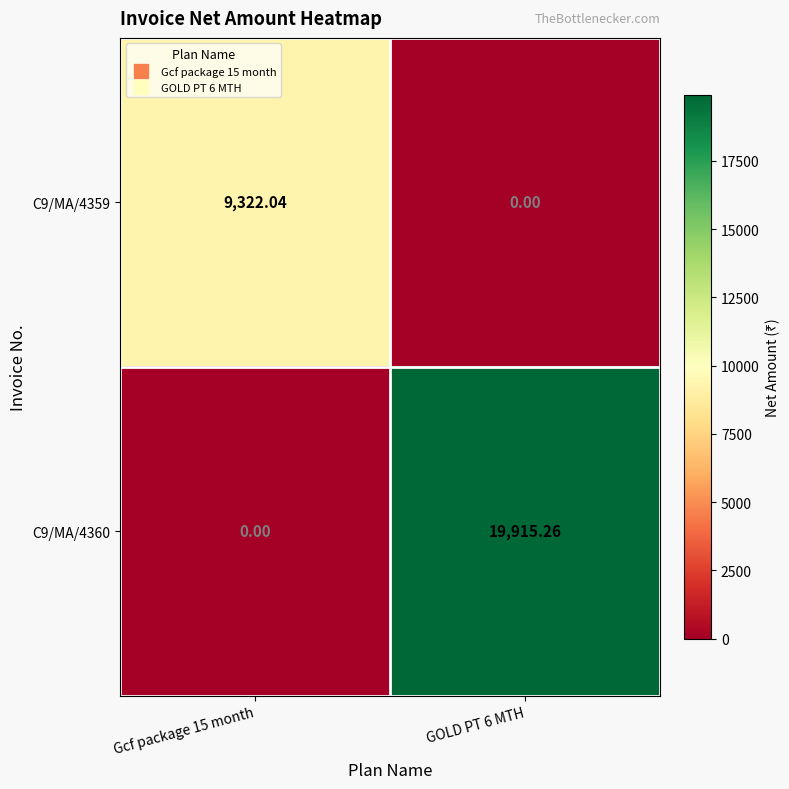

Is the value of C9/MA/4359 at Gcf package 15 month greater than the value of C9/MA/4360 at Gcf package 15 month?

Yes